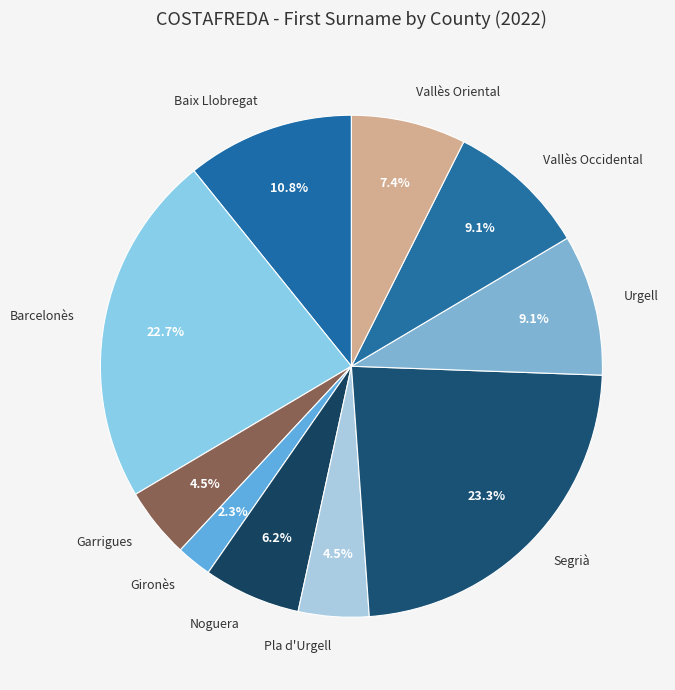

Does Baix Llobregat represent more than half of the total?

No